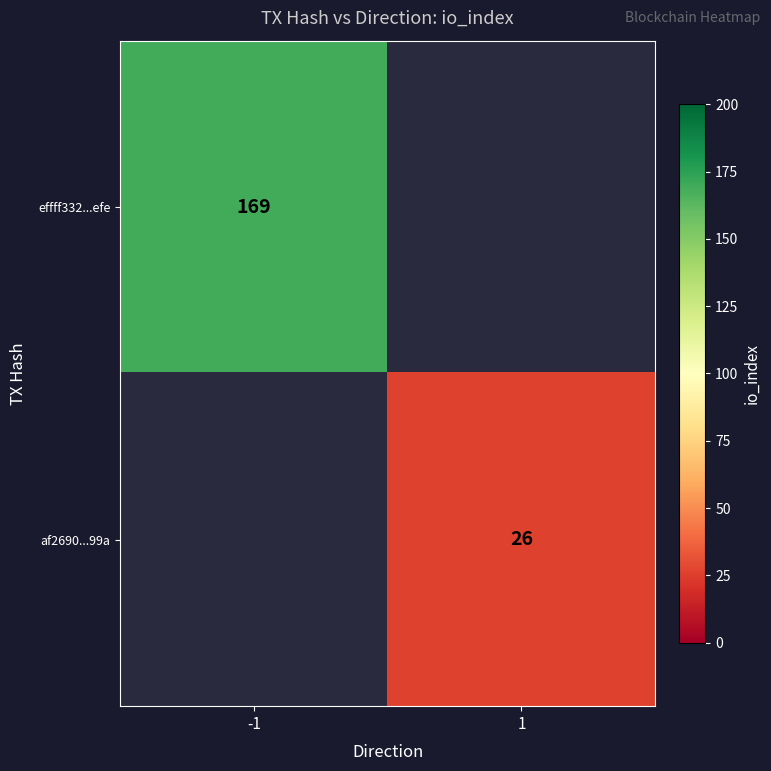

What is the lowest value of the effff332...efe series?

169.0